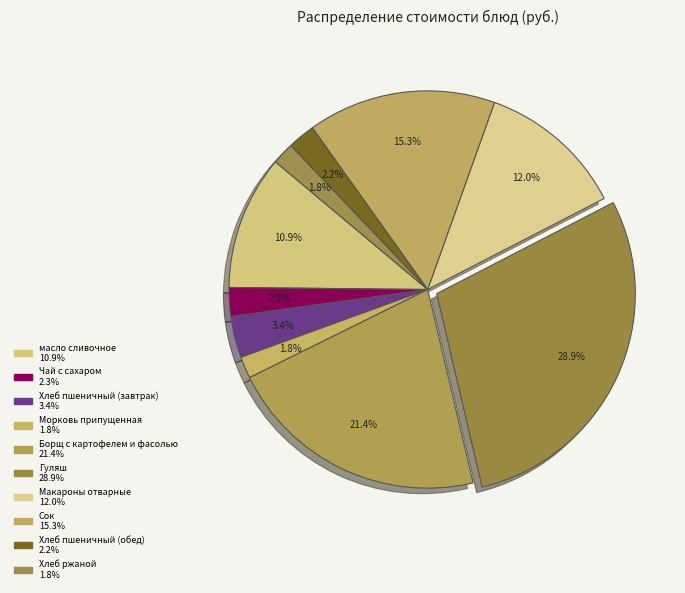

What is the ratio of the value at Хлеб ржаной to the value at Хлеб пшеничный (завтрак)?

0.5